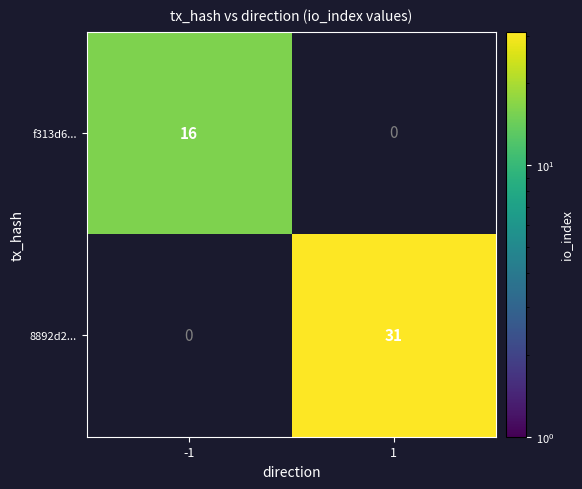

How many series are shown in this chart?

2